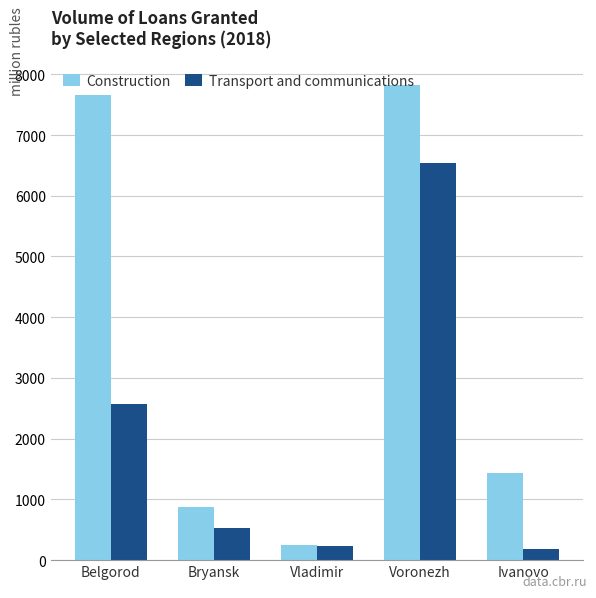

At which label does Construction first exceed 1433?

Belgorod